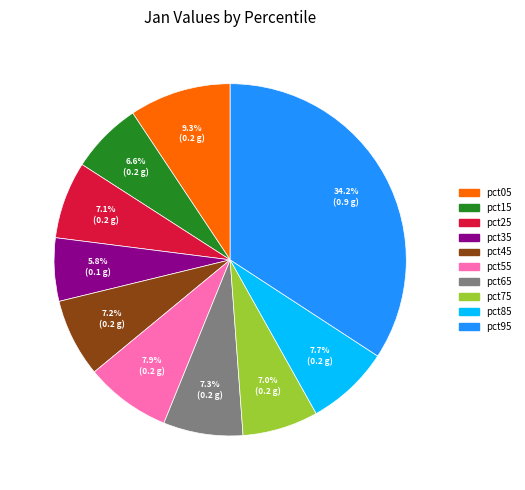

Is pct25 the majority of the pie?

No